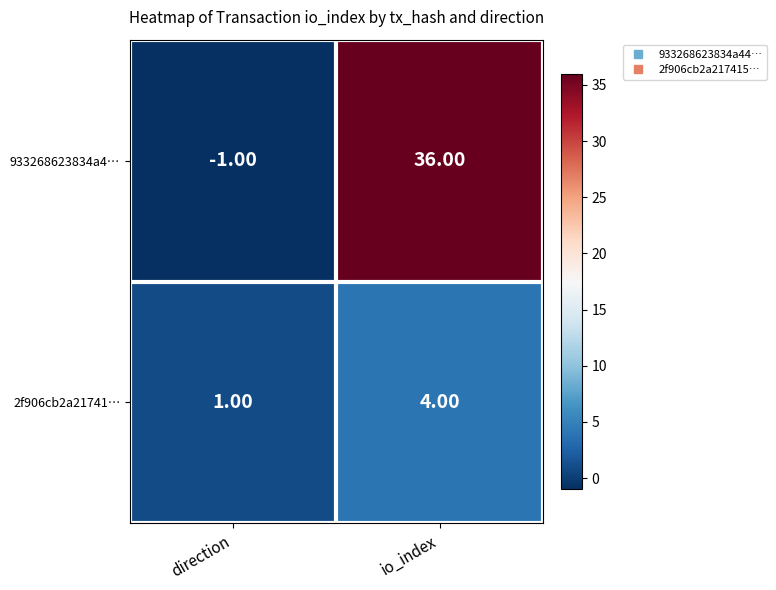

At which label is 2f906cb2a21741… closest to 2?

direction